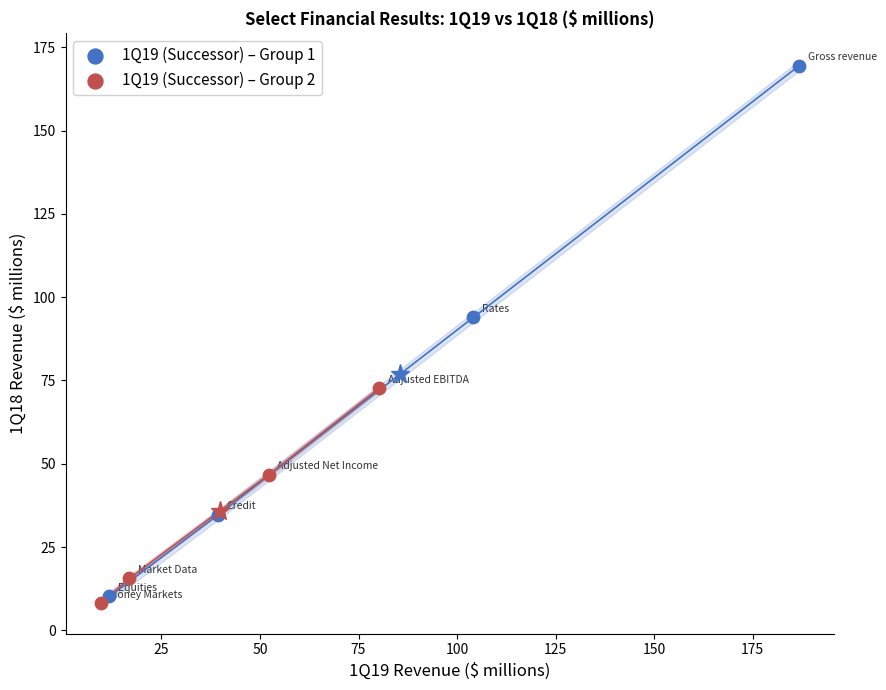

Which series has the widest spread of Y values?

1Q19 (Successor) – Group 1